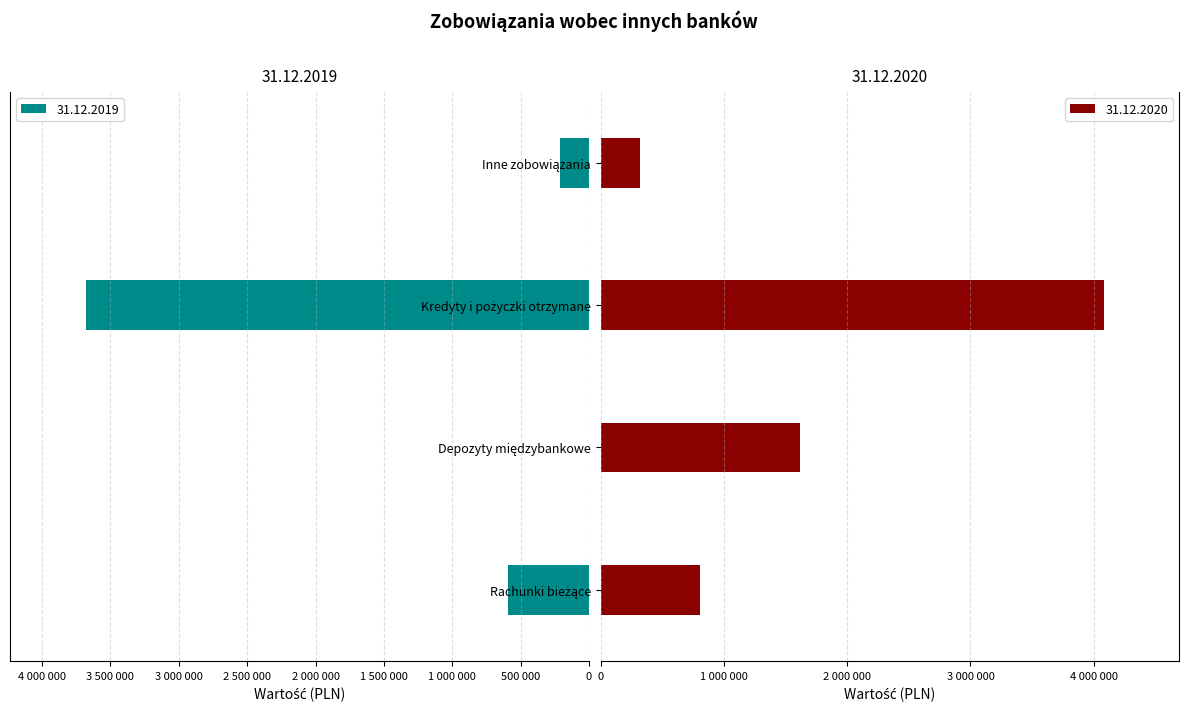

Reading left to right, extract all data points from this chart.

31.12.2020: 806438	1615771	4081845	320840
31.12.2019: 593160	0	3682321	209783